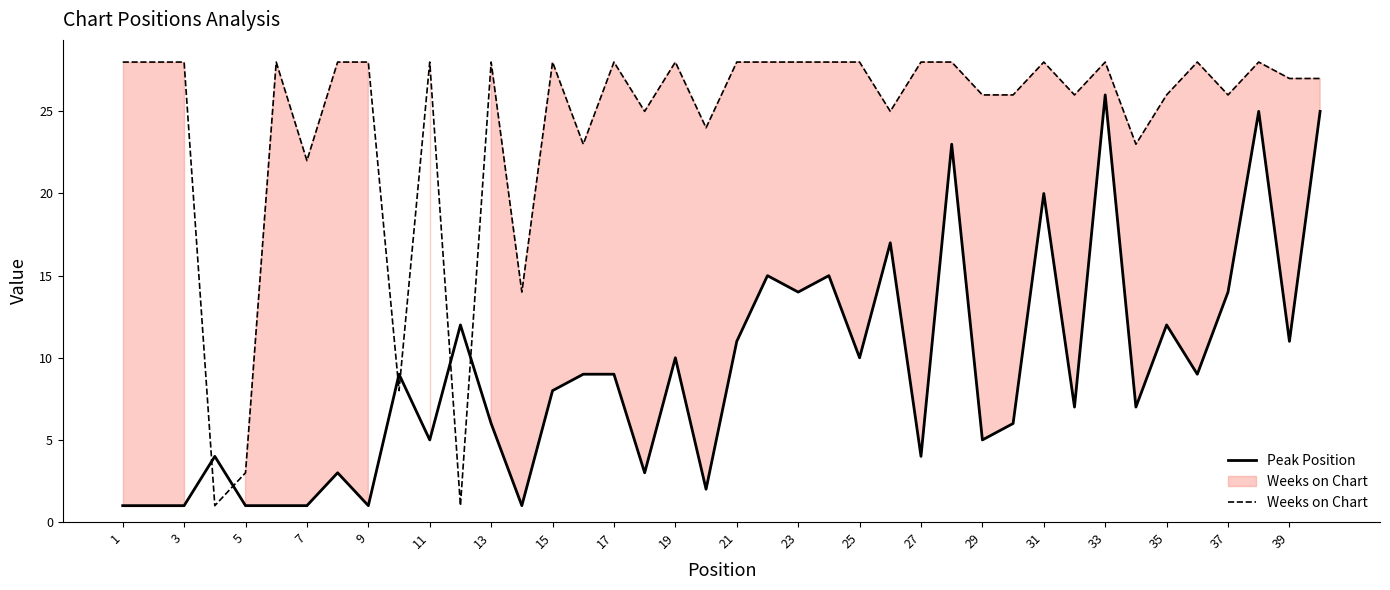

List the series in order of their overall mean, lowest first.

Peak Position, Weeks on Chart